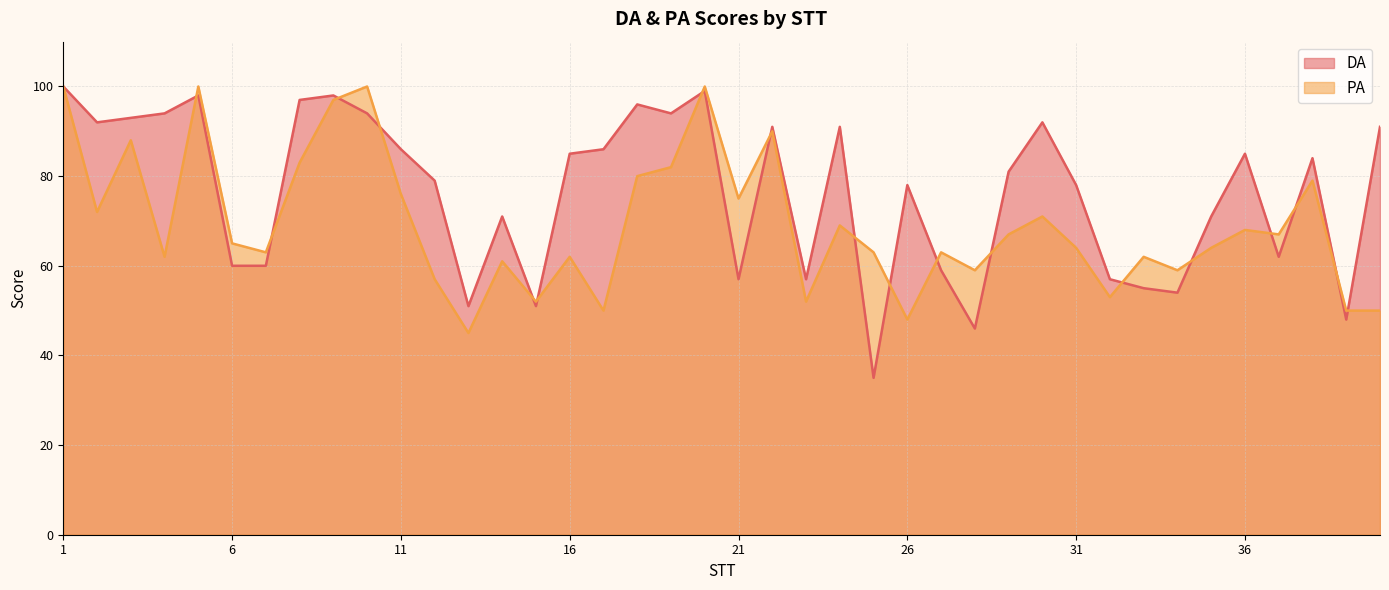

How many times do PA and DA cross each other?

18